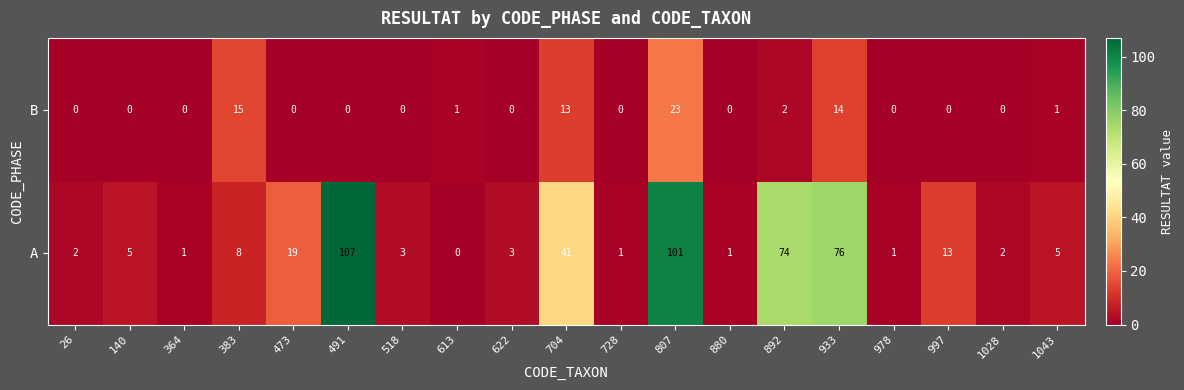

At which category is the sum across all series the highest?

807